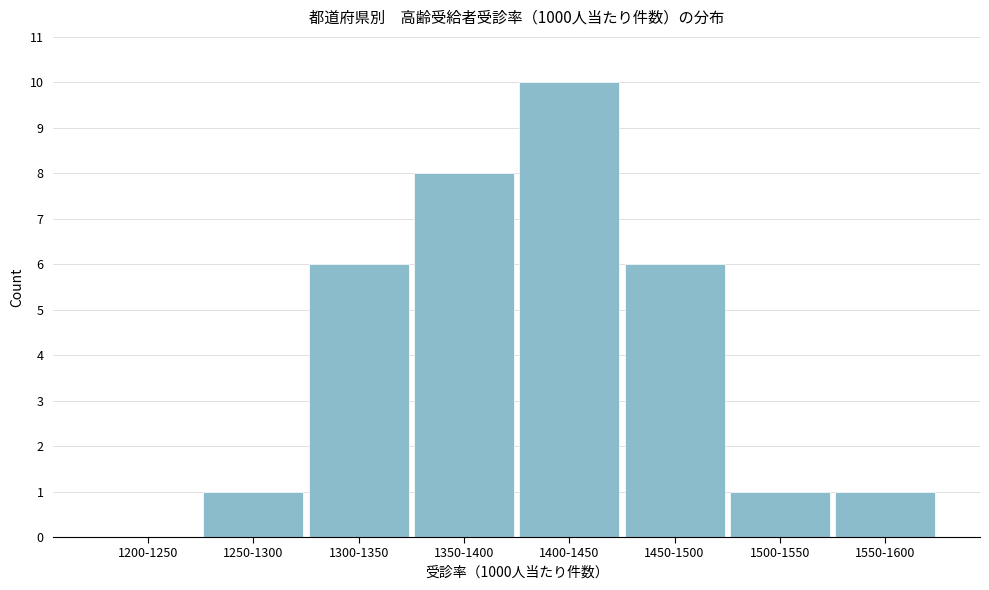

Reading left to right, extract all data points from this chart.

1200-1250=0	1250-1300=1	1300-1350=6	1350-1400=8	1400-1450=10	1450-1500=6	1500-1550=1	1550-1600=1